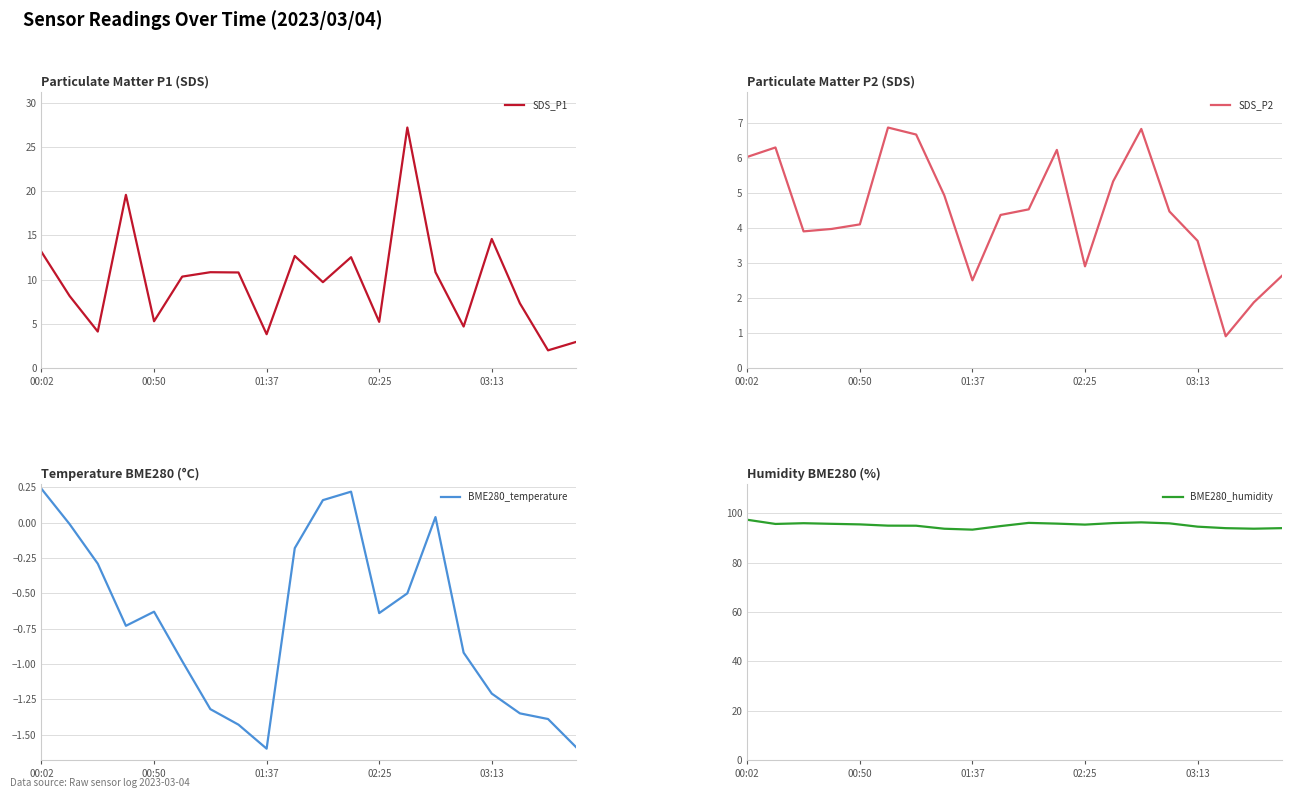

Is it true that SDS_P1 equals 14.6 at 03:13?

True